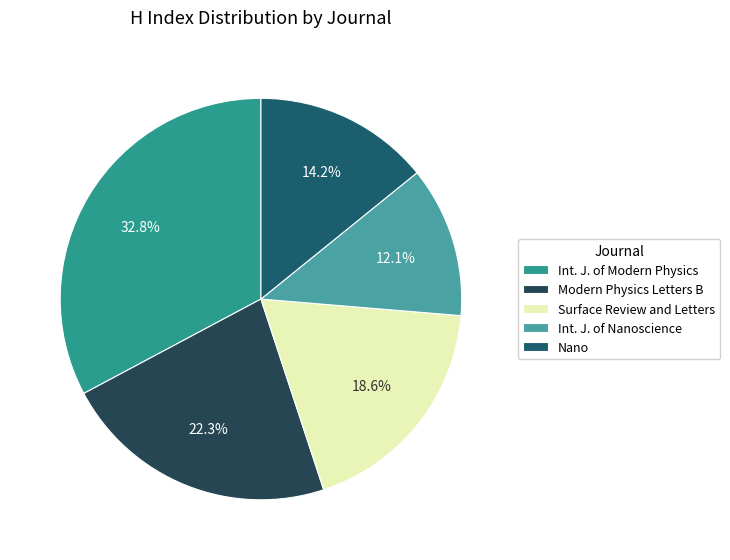

To the nearest percent, what is the difference between the largest and smallest slice percentages?

21%